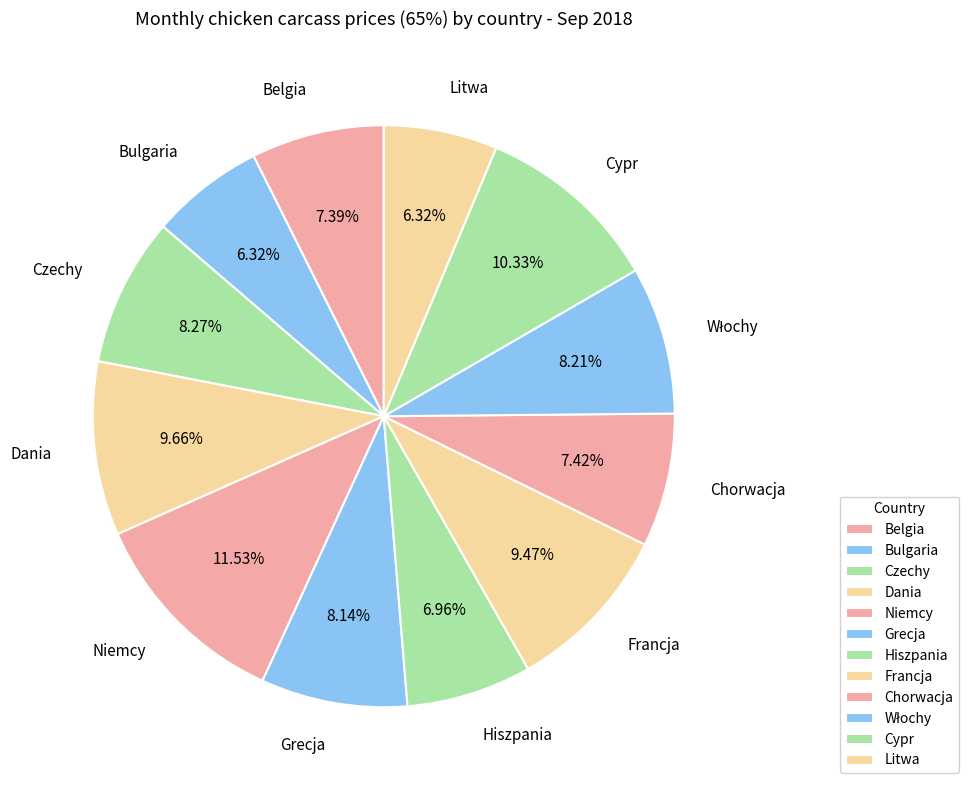

What is the total percentage of Francja and Dania?

19.1%